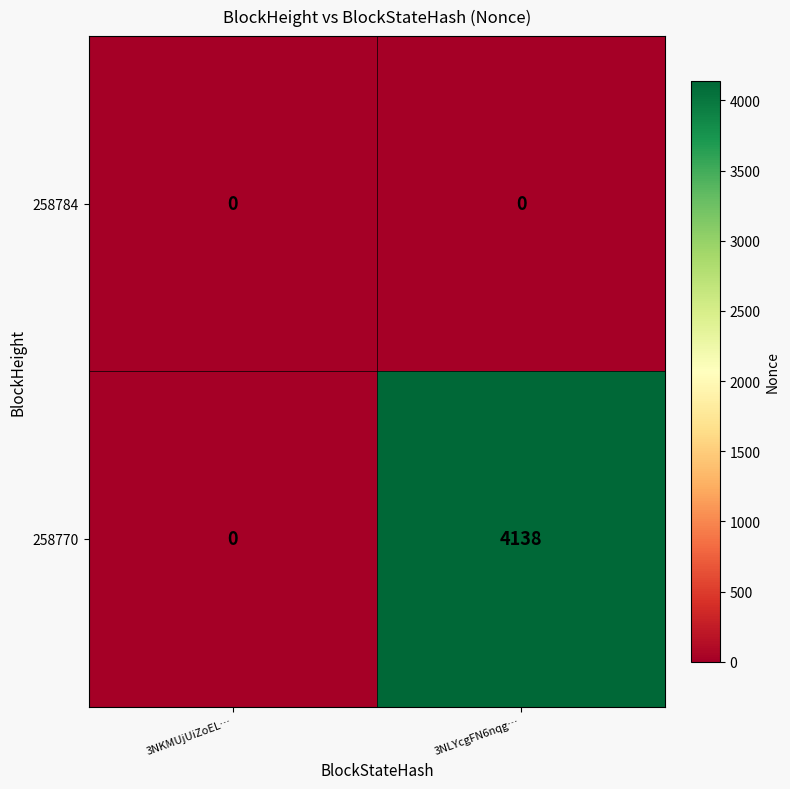

Count the number of data series in this chart.

2